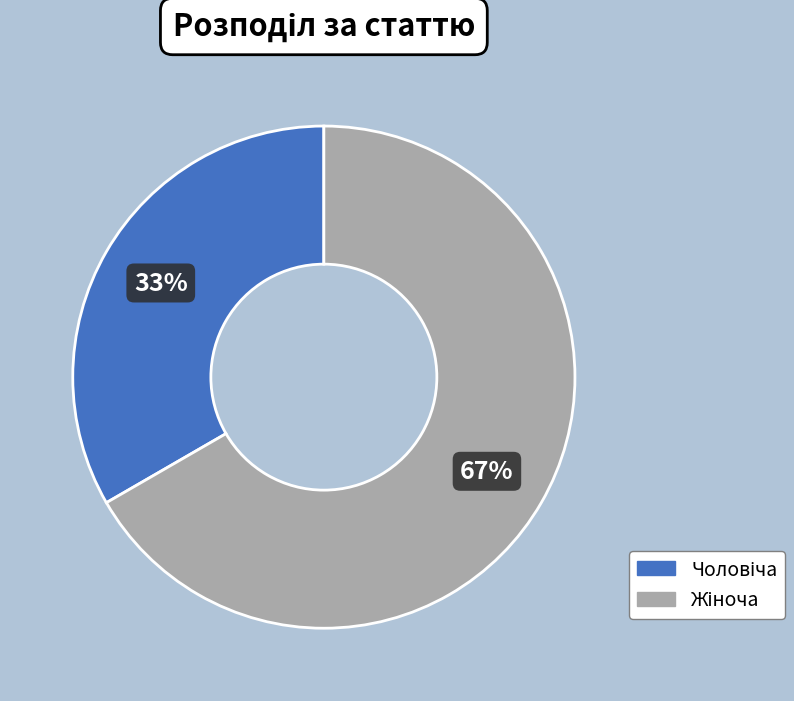

Does any single category account for the majority?

Yes